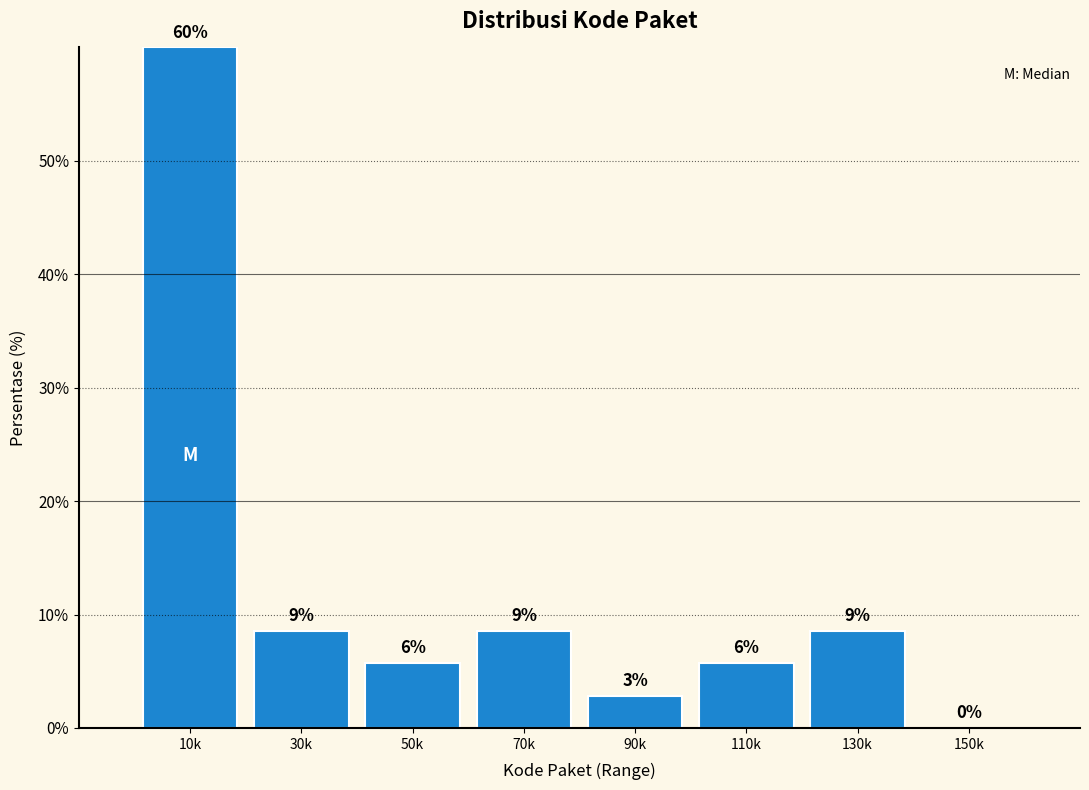

Are the bars horizontal?

No